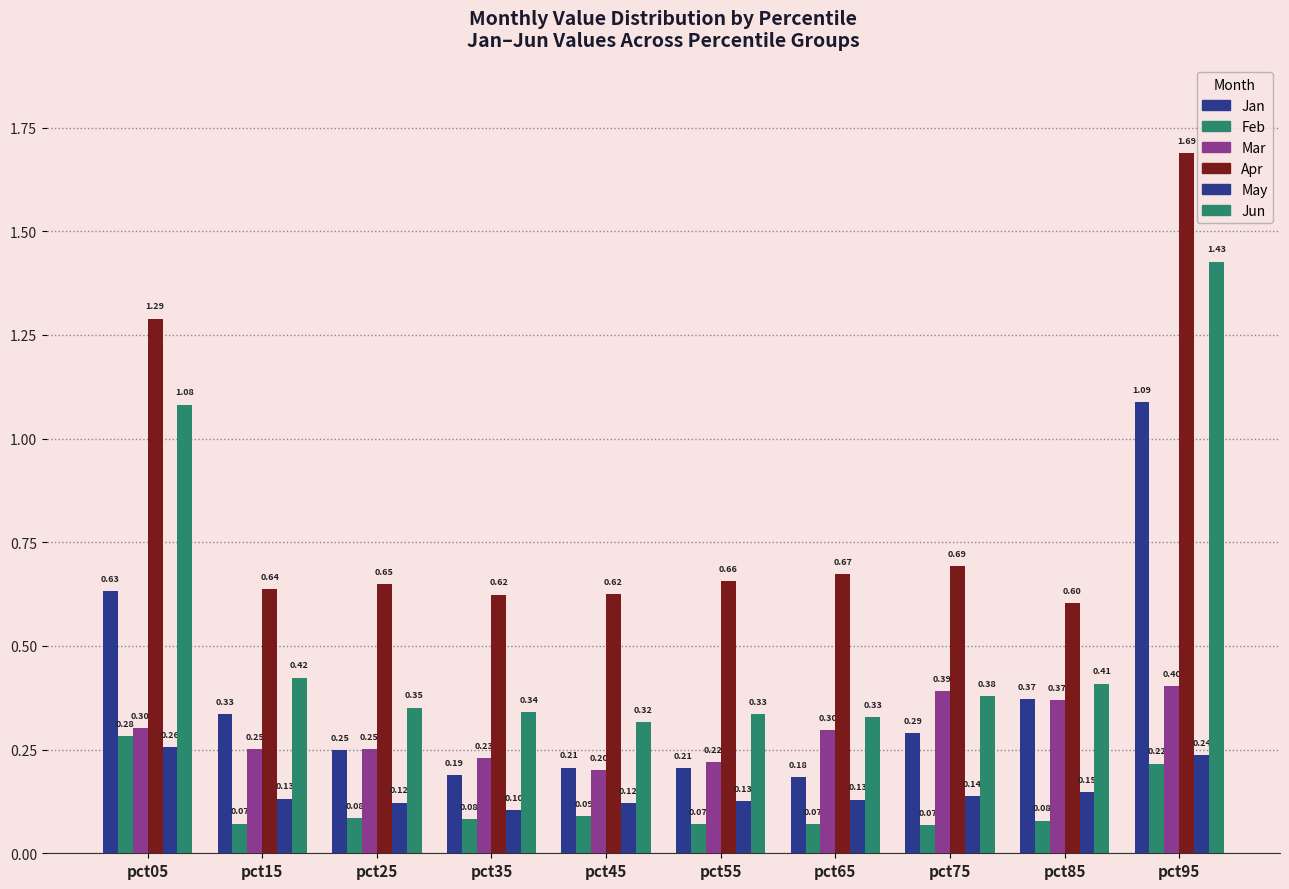

Which has a higher value, pct75 or pct85?

pct85